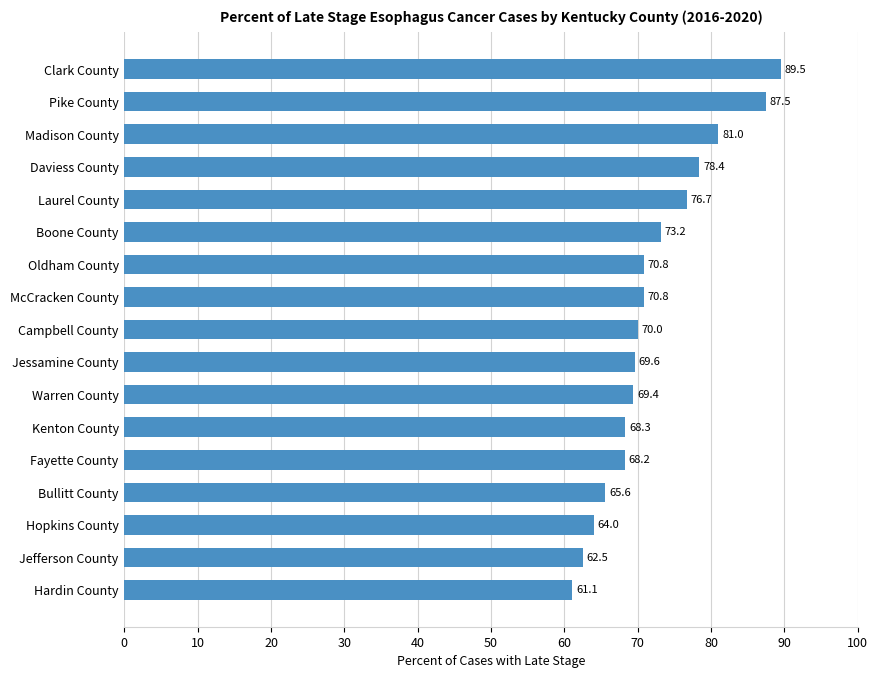

How many bars are there in total?

17